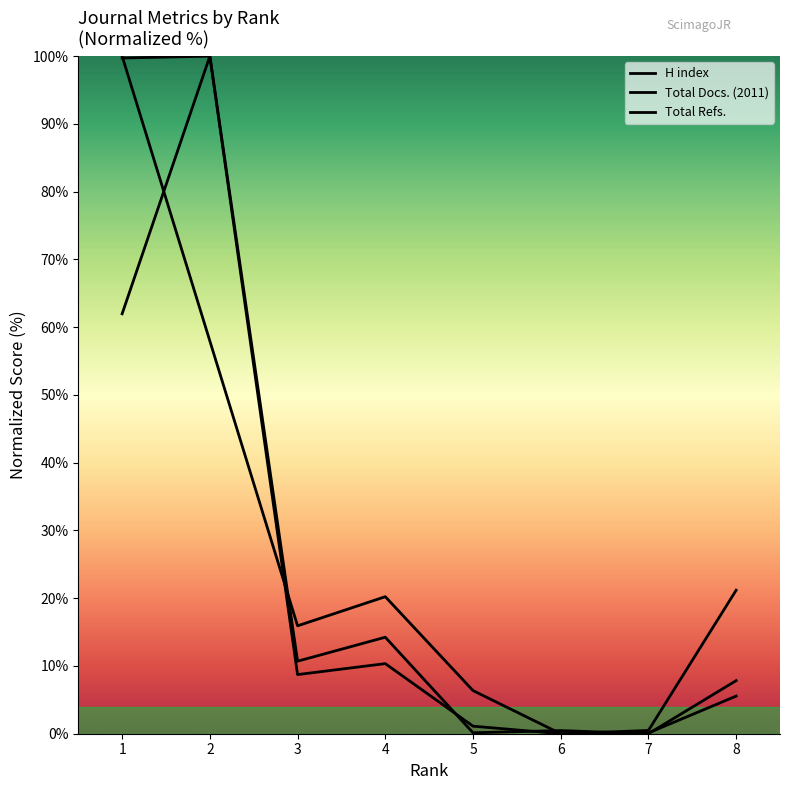

How many data points does each series have?

8